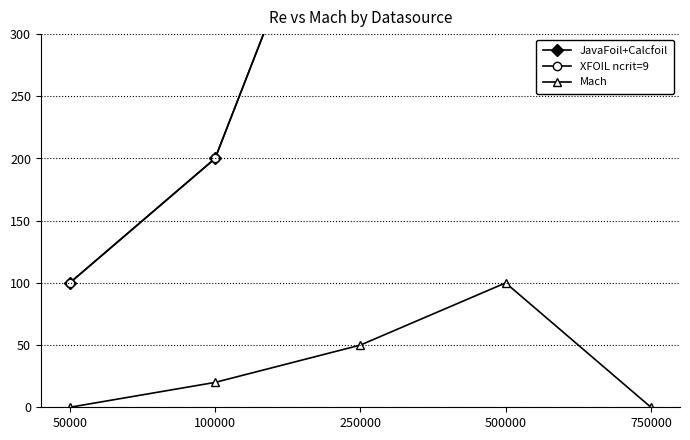

Where is Mach nearest to the value 50?

250000